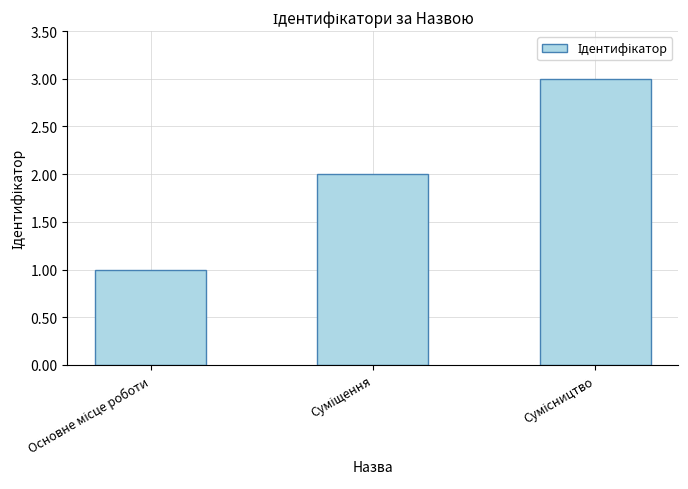

Reading right to left, list all the values displayed in this chart.

3	2	1